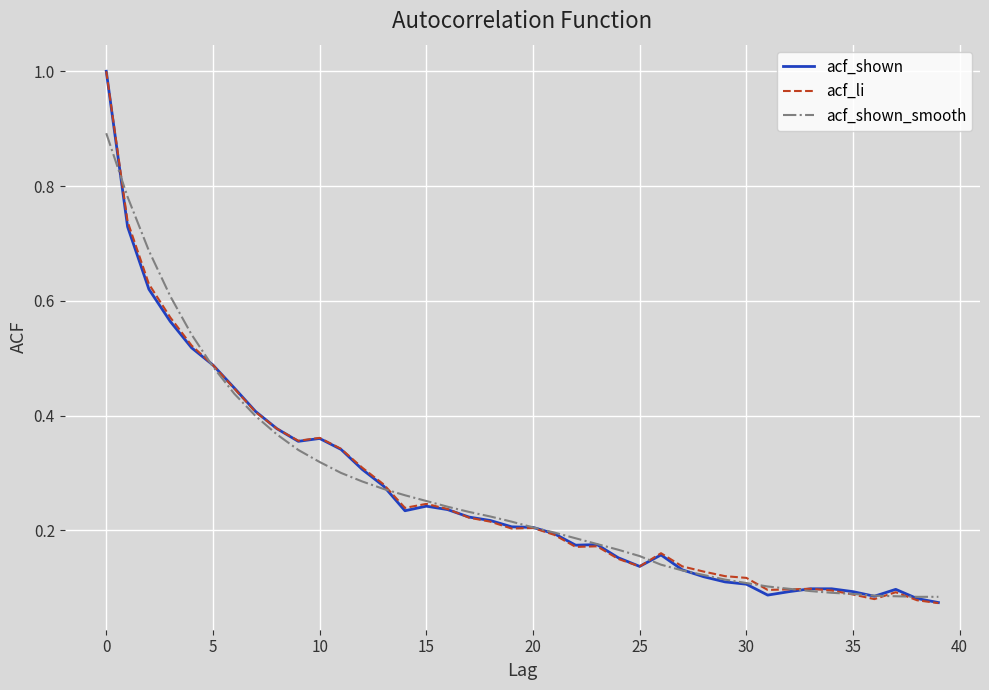

What is the greatest value displayed?

1.0